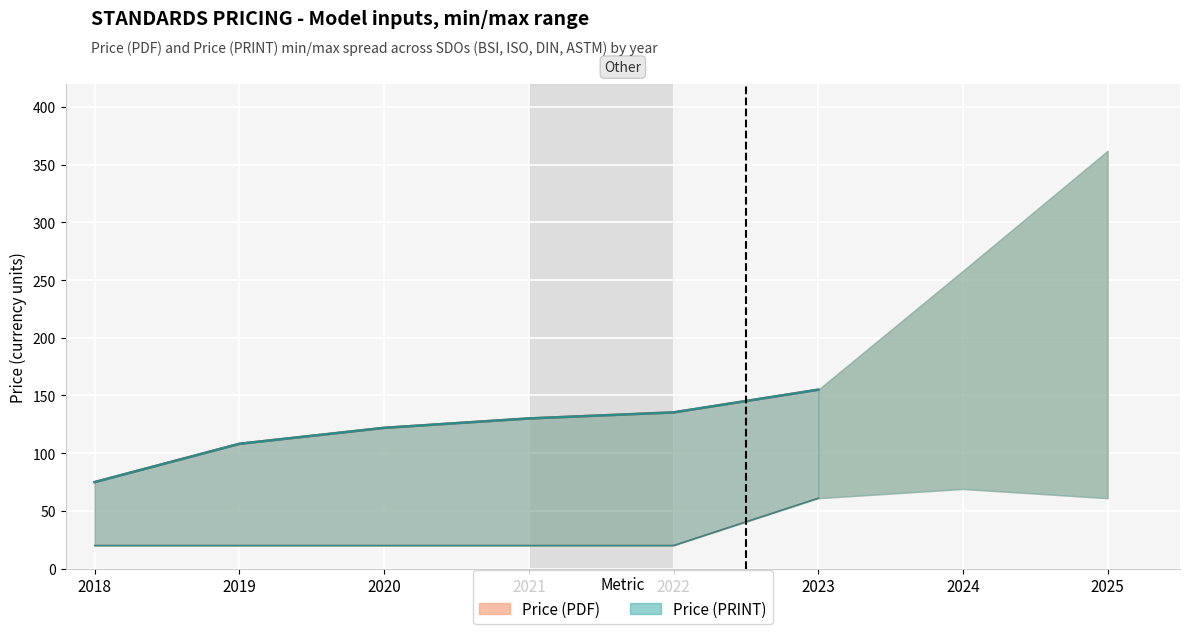

Rank the series at 2022 from lowest to highest value.

Price (PDF), Price (PRINT)